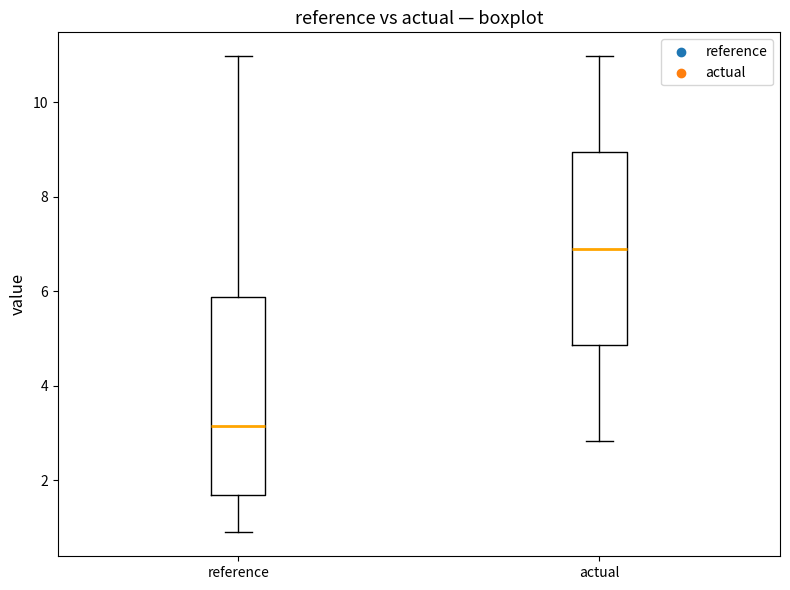

Where does the lower whisker of the box for actual end on the y-axis? The values are not printed on the chart, so give them approximately, as read against the axis.

2.8